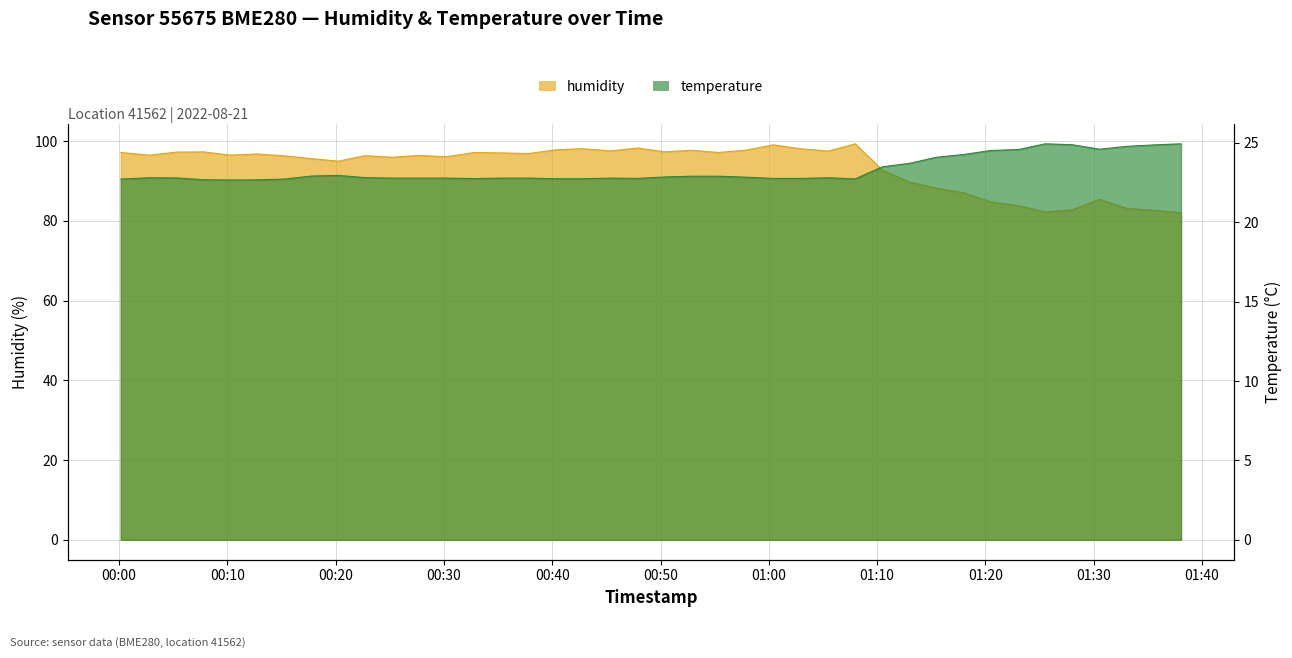

What is the greatest value displayed?

99.3